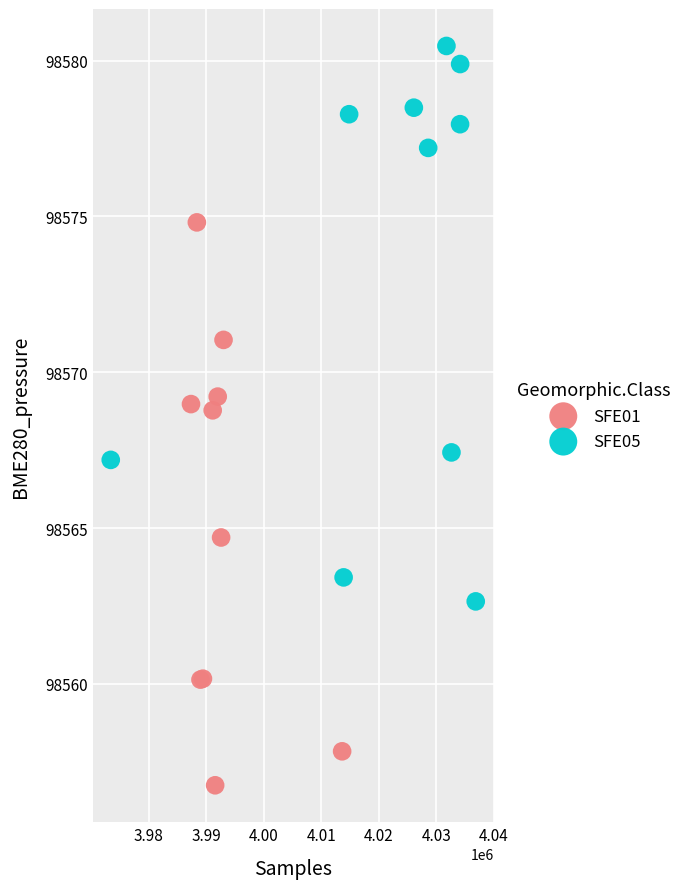

Which series contains the lowest Y value?

SFE01